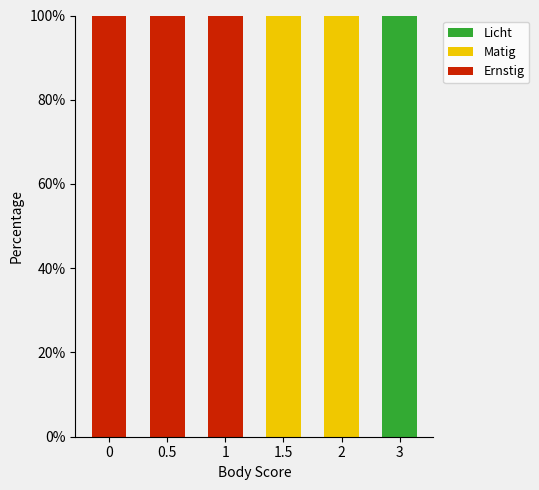

What is the total value across all series at 3?

100